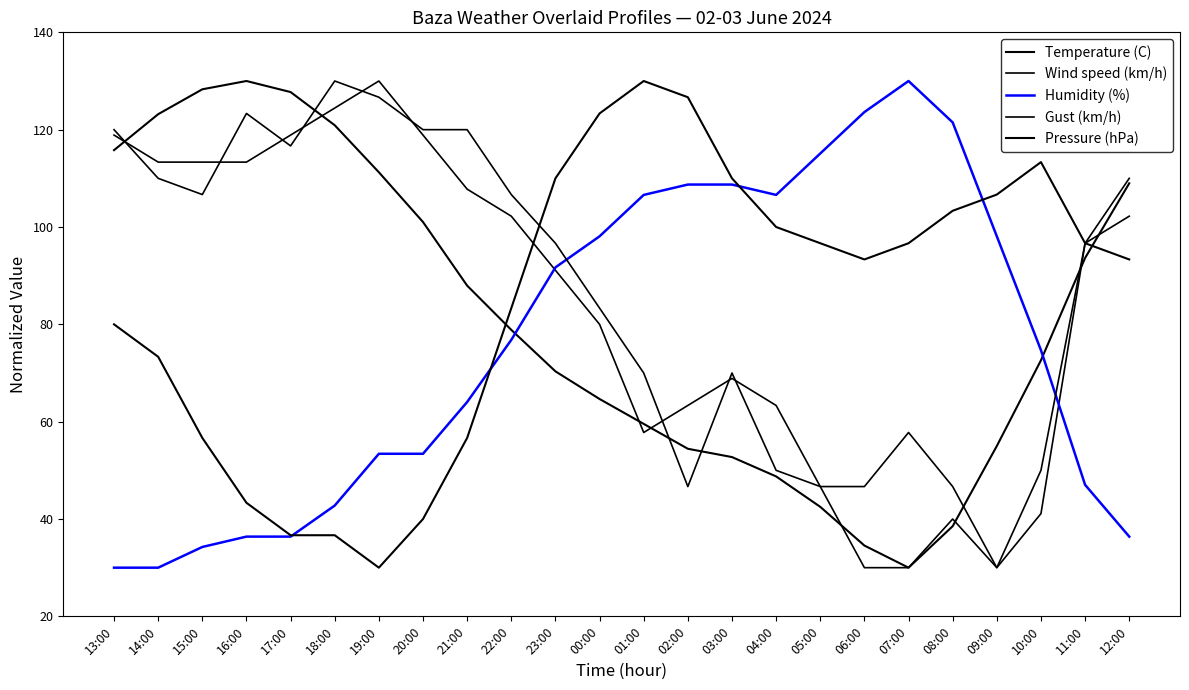

True or false: Gust (km/h) has more than 2 points higher than both neighbors.

True